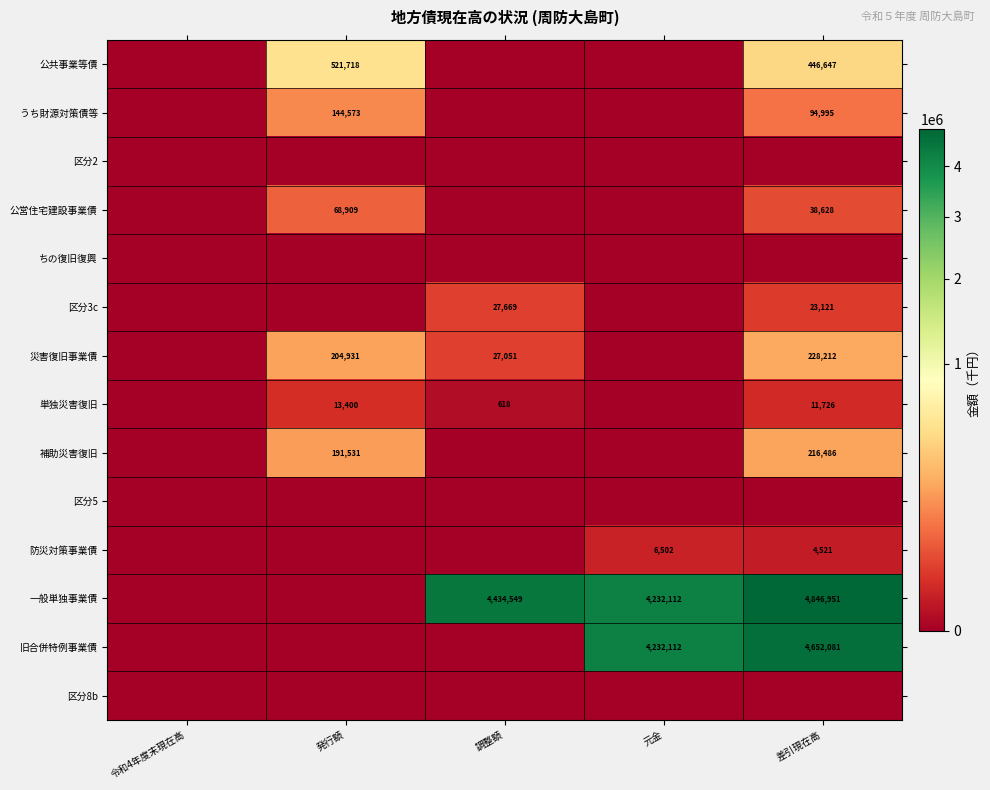

What is the maximum value shown in the chart?

4846951